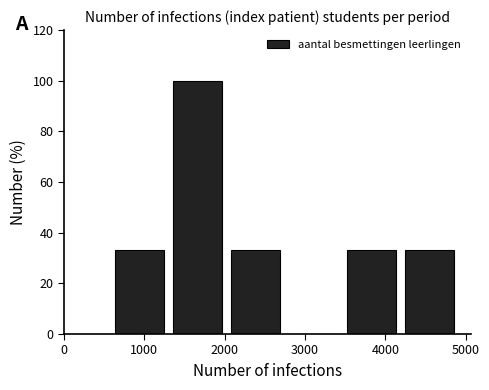

Which range on the x-axis has the tallest bar?

1400 to 2100